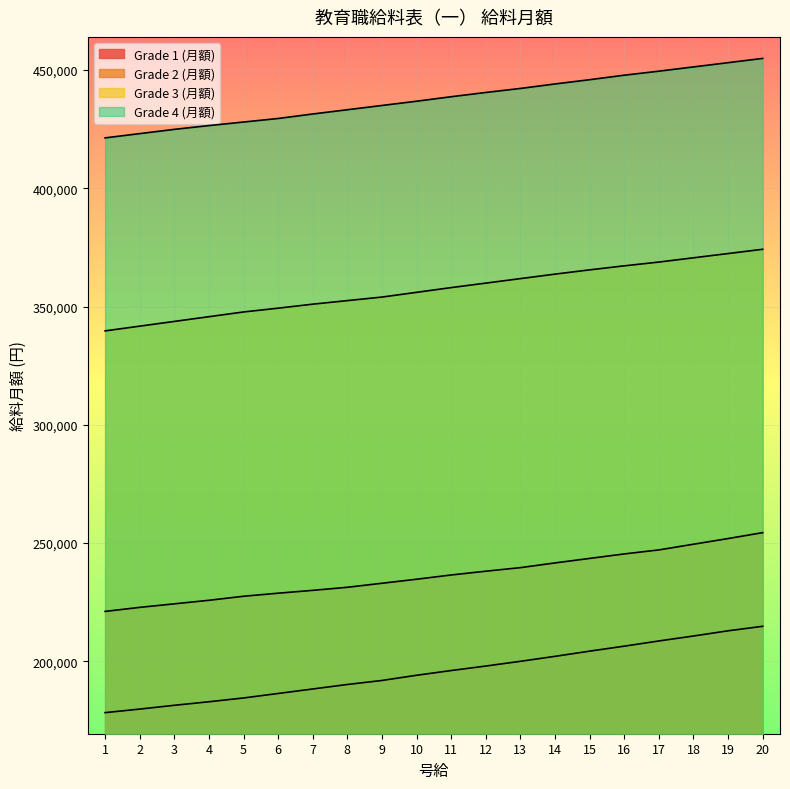

Rank the series at 1 from lowest to highest value.

Grade 1 (月額), Grade 2 (月額), Grade 3 (月額), Grade 4 (月額)